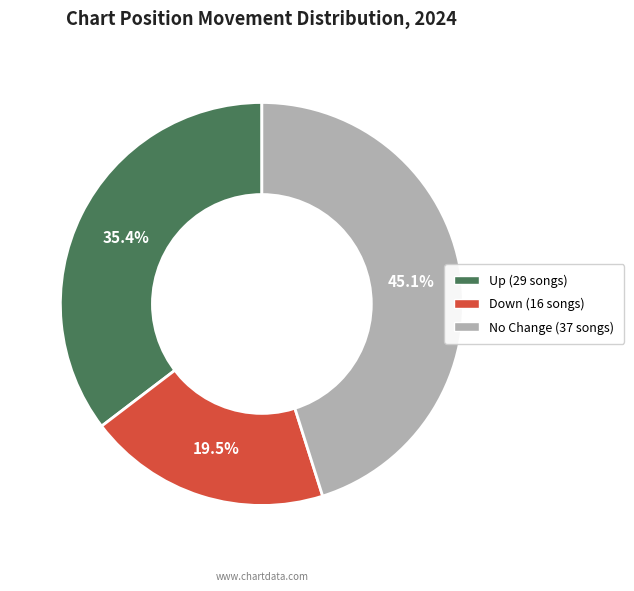

Is there any slice that represents more than half of the pie?

No